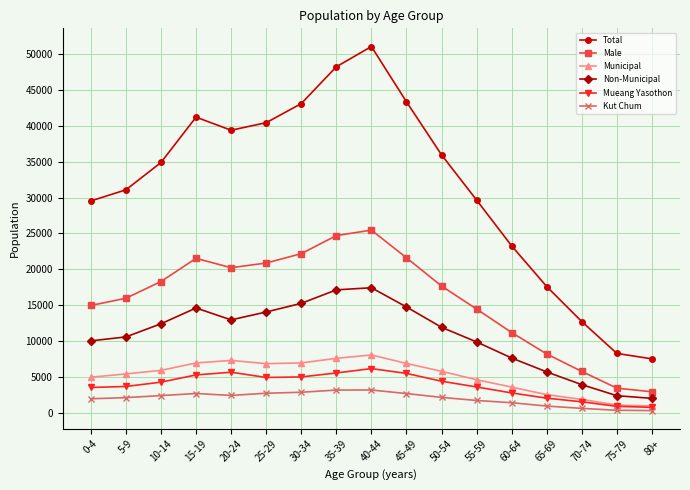

Is it true that Municipal equals 7570 at 35-39?

True